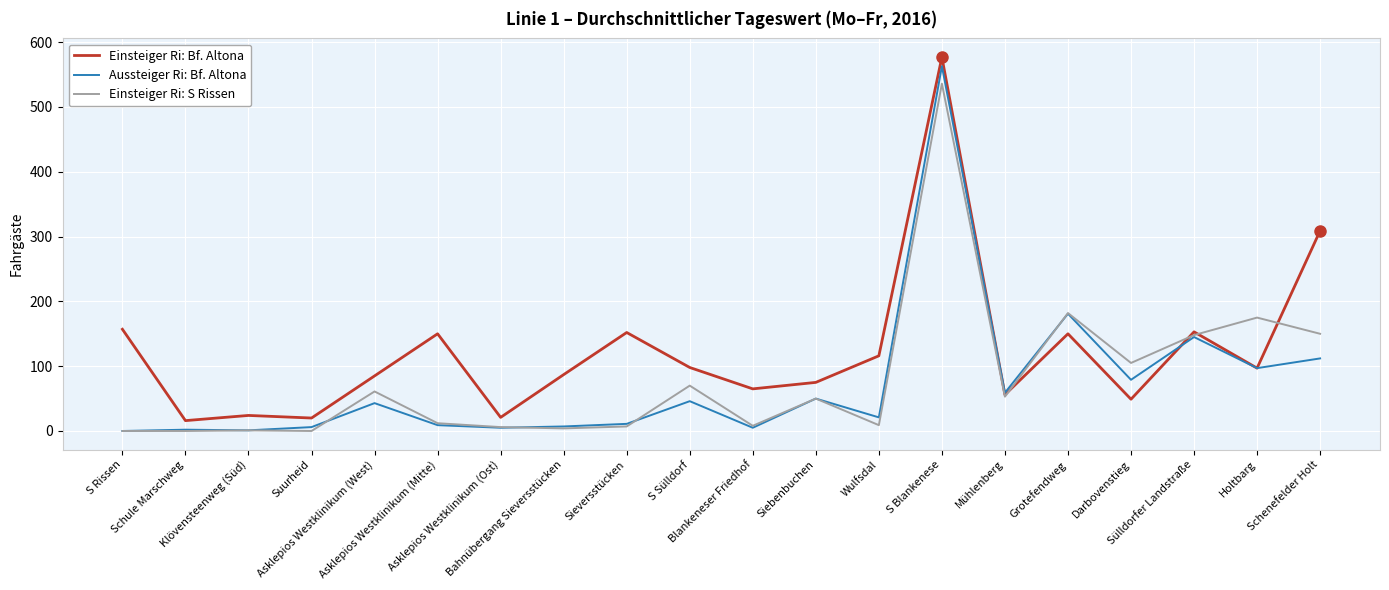

What is the difference between the maximum and minimum values in the Aussteiger Ri: Bf. Altona series?

563